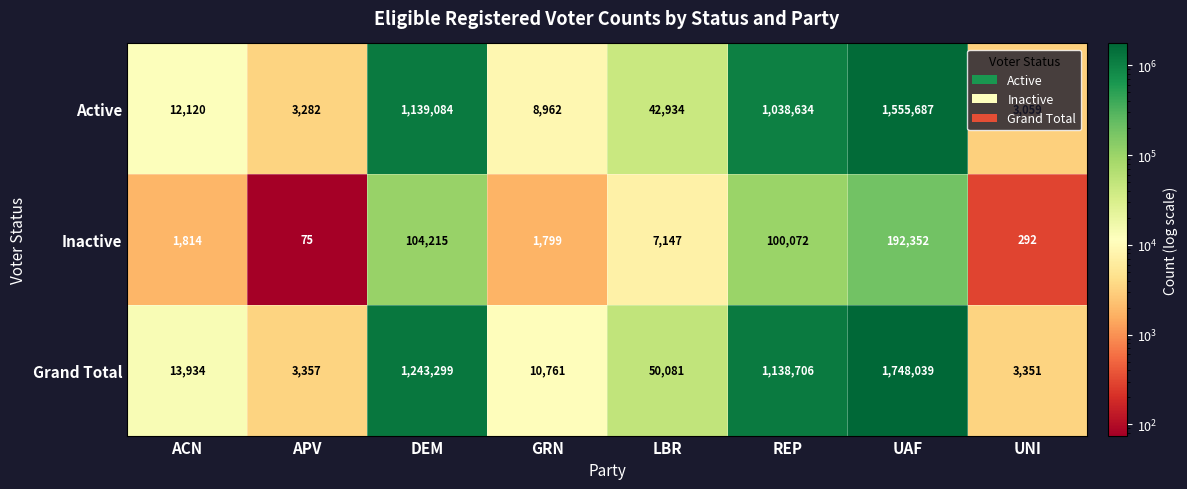

How many data points does each series have?

8